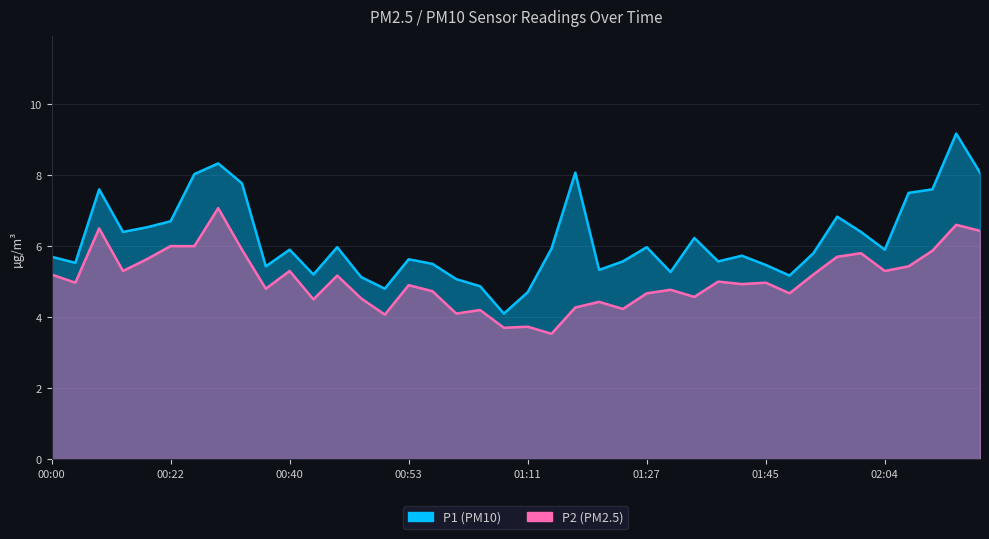

What is the difference between the P1 values at 00:58 and 00:27?

2.5